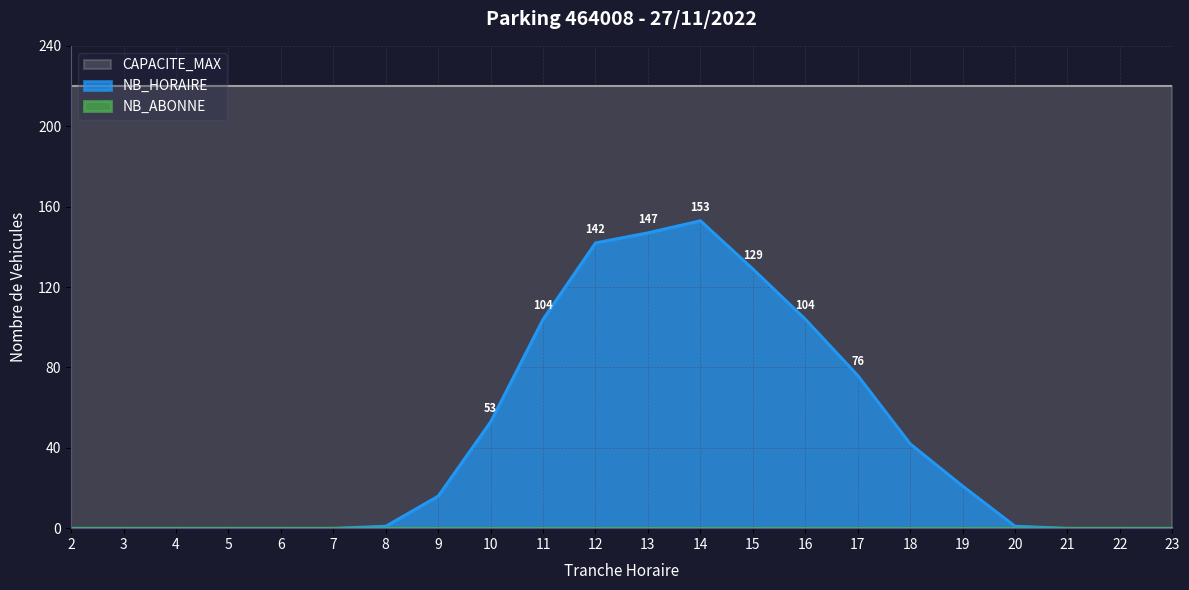

Is it true that NB_HORAIRE equals 0 at 22?

True